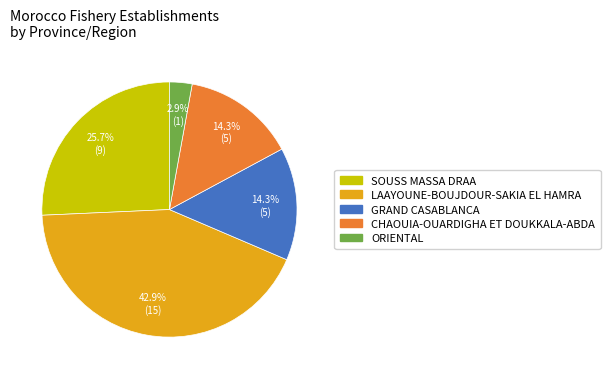

What percentage is the ORIENTAL slice, to the nearest percent?

3%